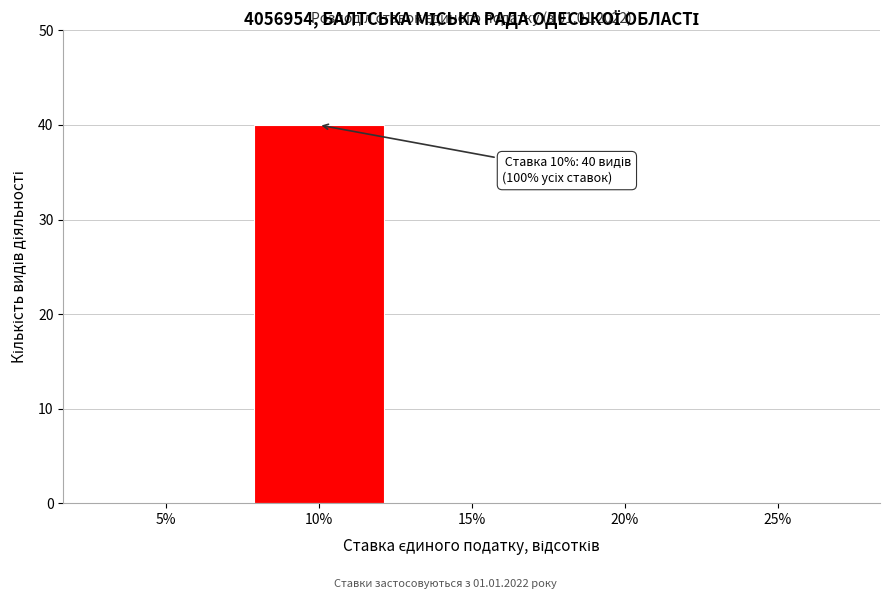

Which range on the x-axis has the tallest bar?

7.5 to 12.5